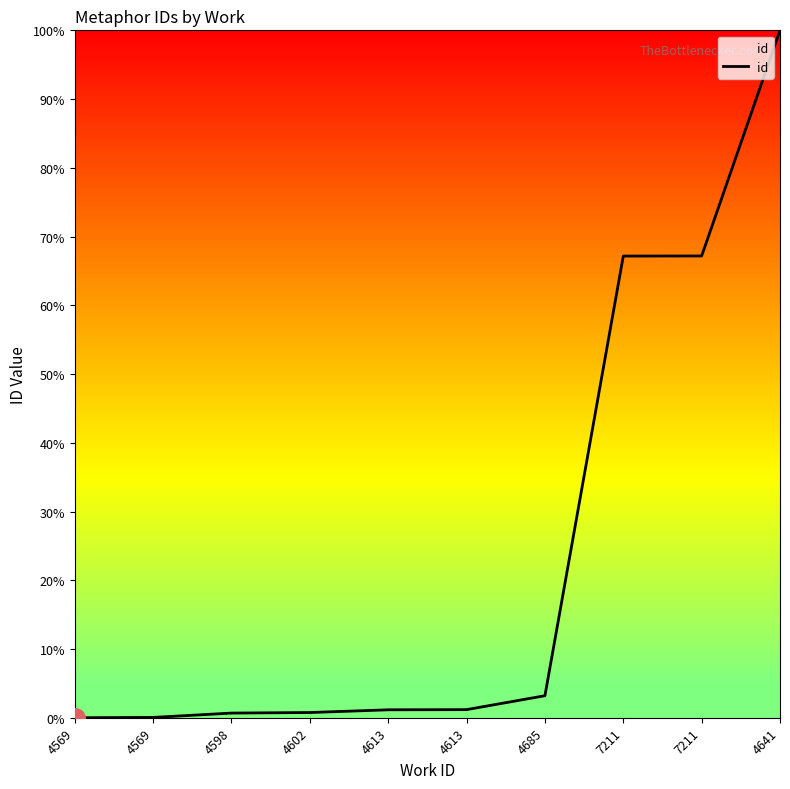

Reading left to right, list all the values displayed in this chart.

4569=0.0	4569=0.0	4598=0.7	4602=0.8	4613=1.2	4613=1.2	4685=3.2	7211=67.2	7211=67.2	4641=100.0